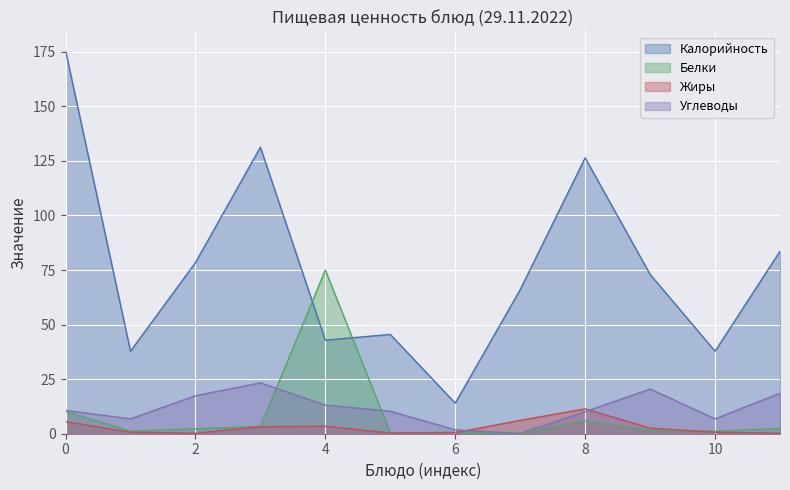

Which series has the largest total across all categories?

Калорийность